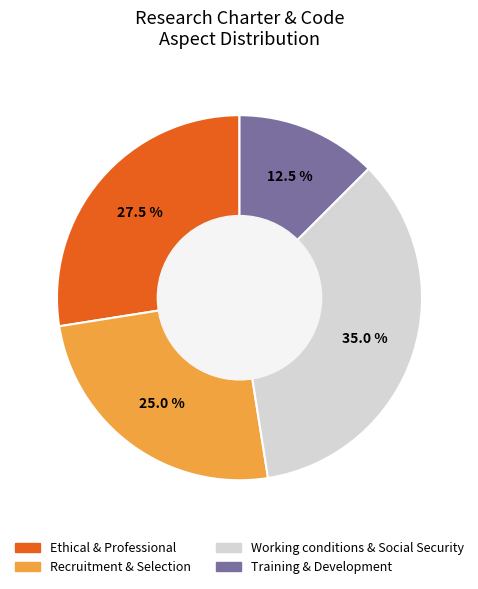

What is the total percentage of Recruitment & Selection and Ethical & Professional?

52.5%